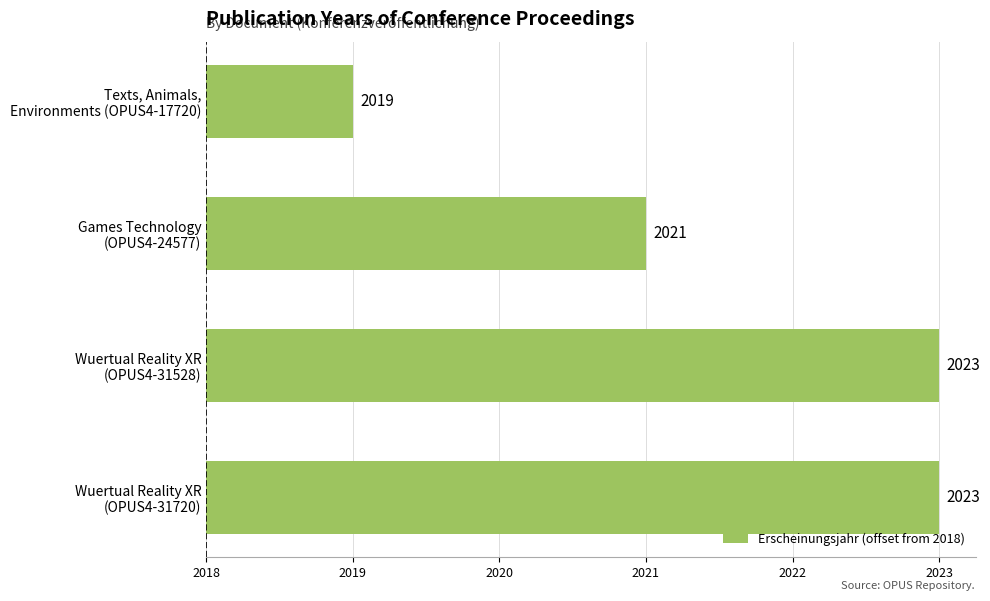

Are the bars horizontal?

Yes